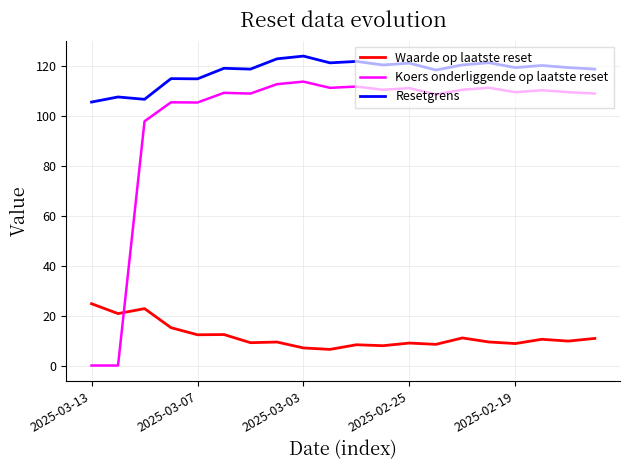

List the series in order of their peak value, lowest first.

Waarde op laatste reset, Koers onderliggende op laatste reset, Resetgrens